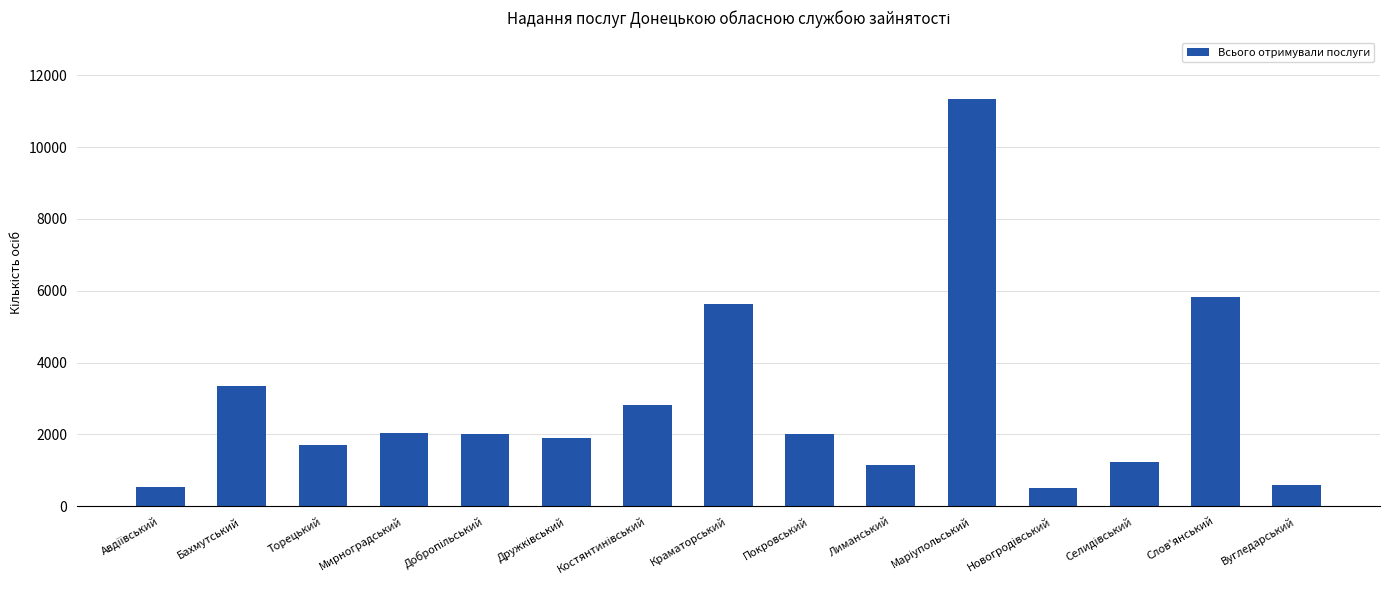

Is it true that the value at Слов'янський is 5826?

True